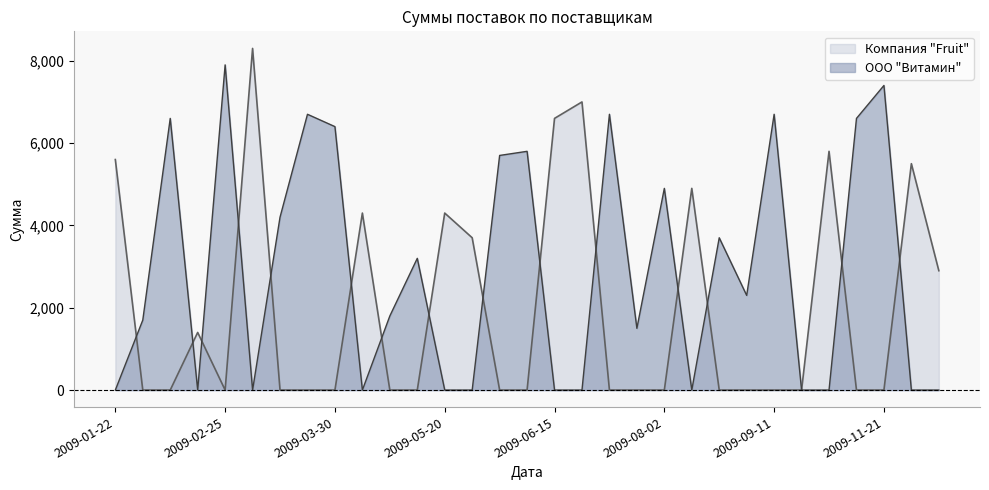

What is the value of the ООО "Витамин" point at the 19th from the left?

6700